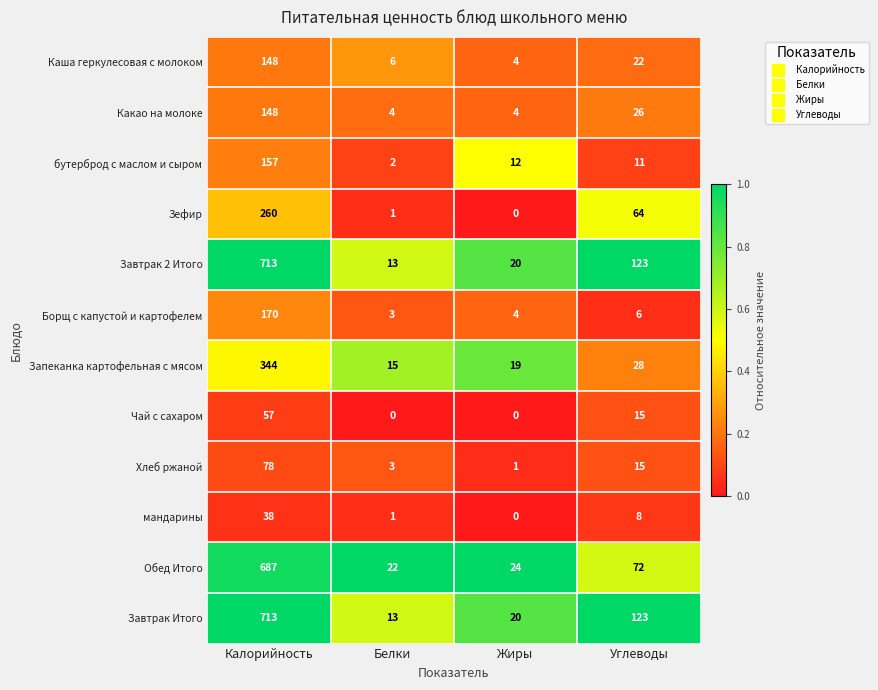

The value of Запеканка картофельная с мясом at Углеводы is 28. True or false?

True